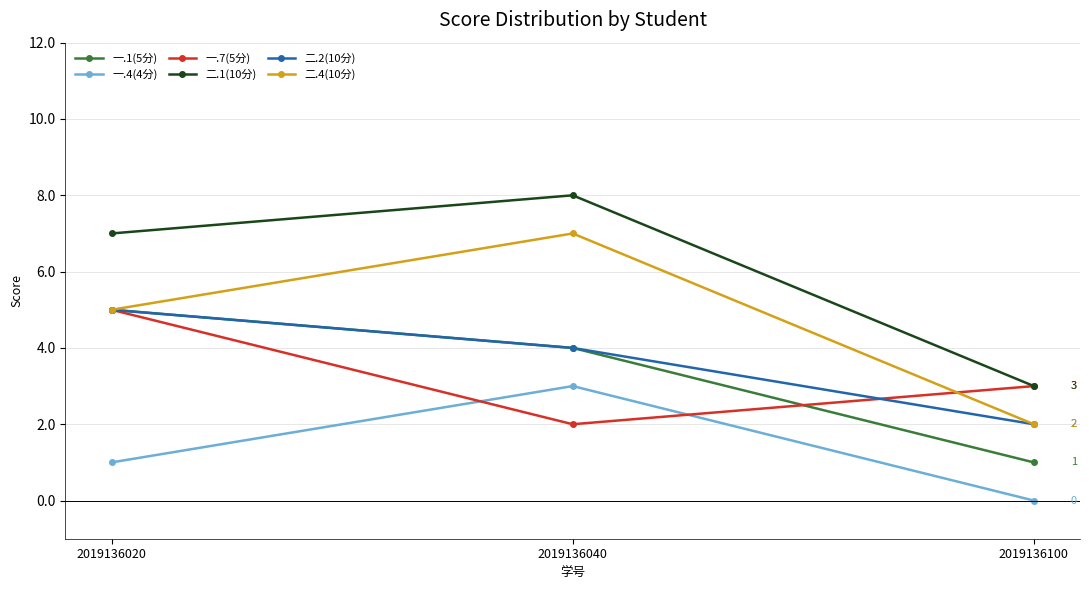

The 二.1(10分) series shows 5 at 2019136100. True or false?

False